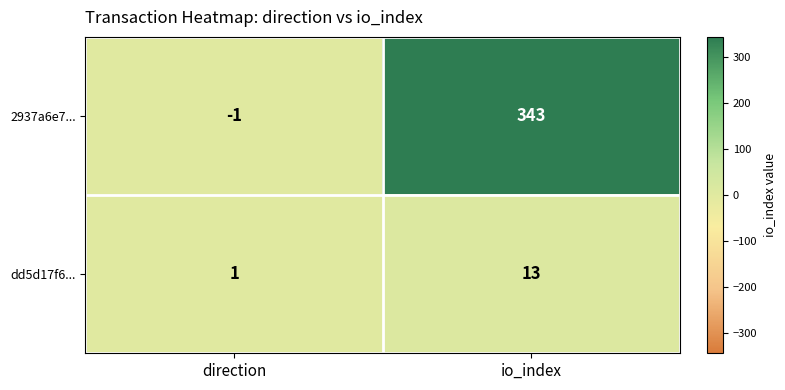

At which label is dd5d17f6... closest to 7?

direction